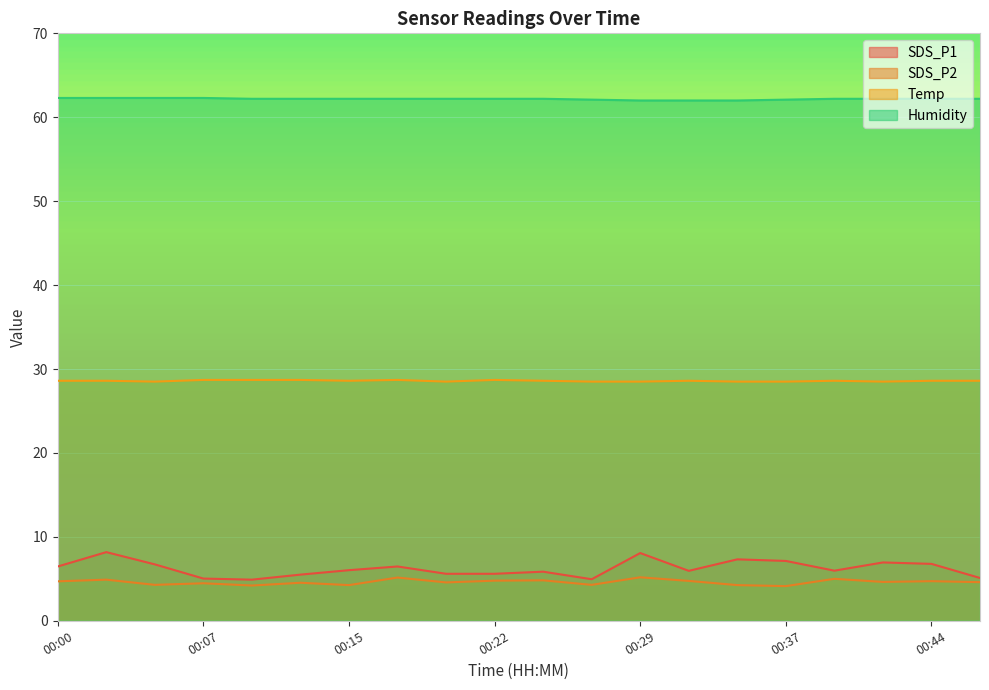

What is the spread (max minus min) of values at 00:10?

58.0